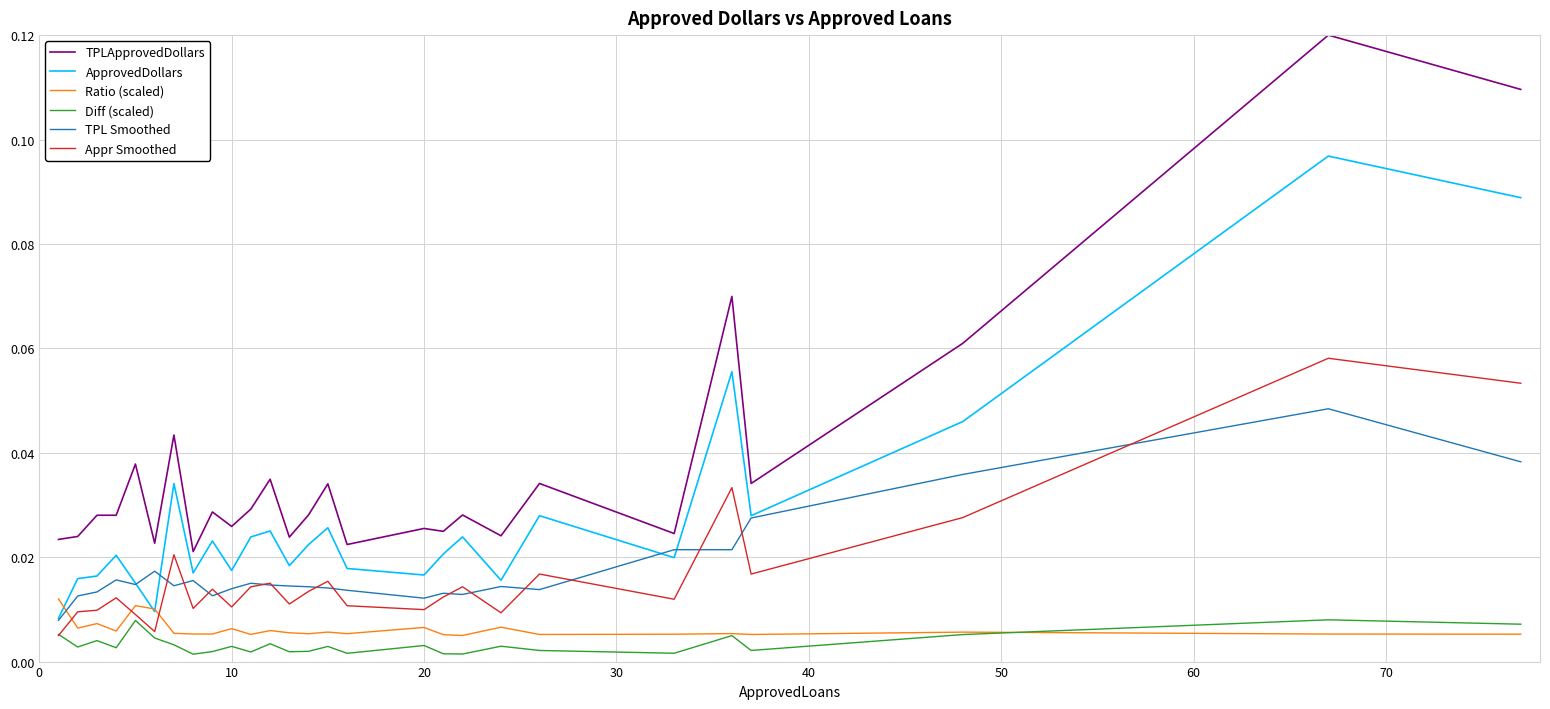

Does the chart have visible grid lines?

Yes